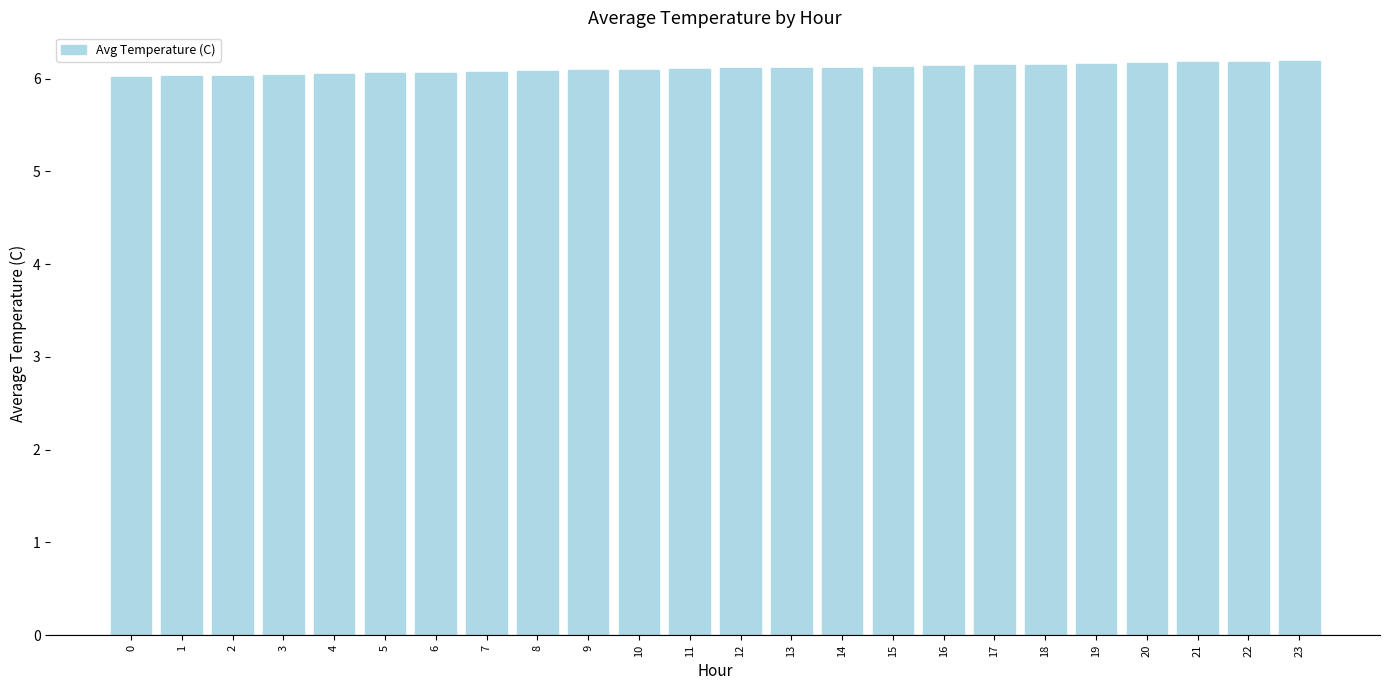

What is the value of the 4th bar from the left?

6.0